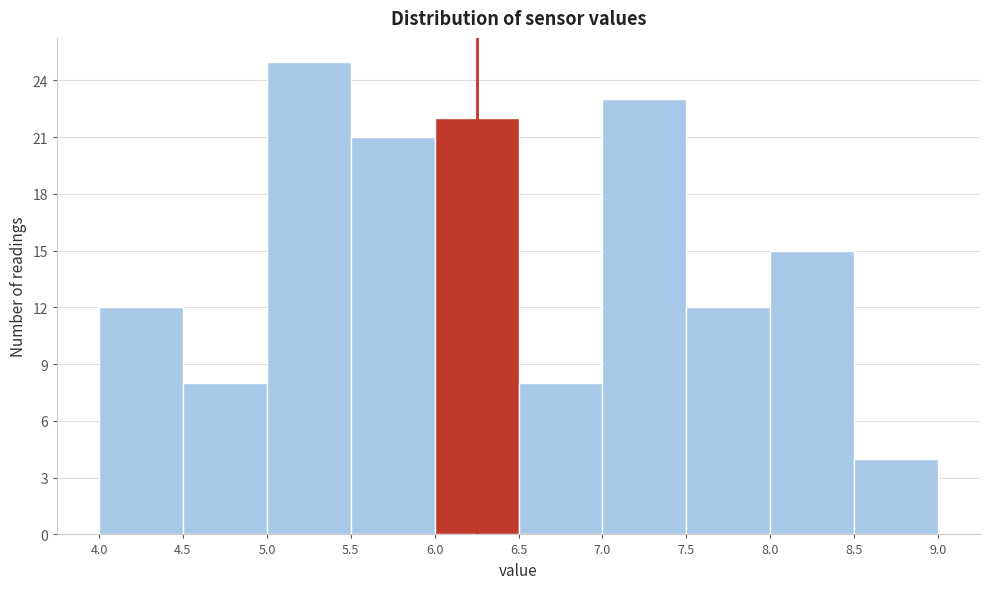

Reading left to right, list every bar in this chart as the range it spans on the x-axis followed by its height. The values are not printed on the chart, so give them approximately, as read against the axis.

4.0 to 4.5: 12
4.5 to 5.0: 8
5.0 to 5.5: 25
5.5 to 6.0: 21
6.0 to 6.5: 22
6.5 to 7.0: 8
7.0 to 7.5: 23
7.5 to 8.0: 12
8.0 to 8.5: 15
8.5 to 9.0: 4